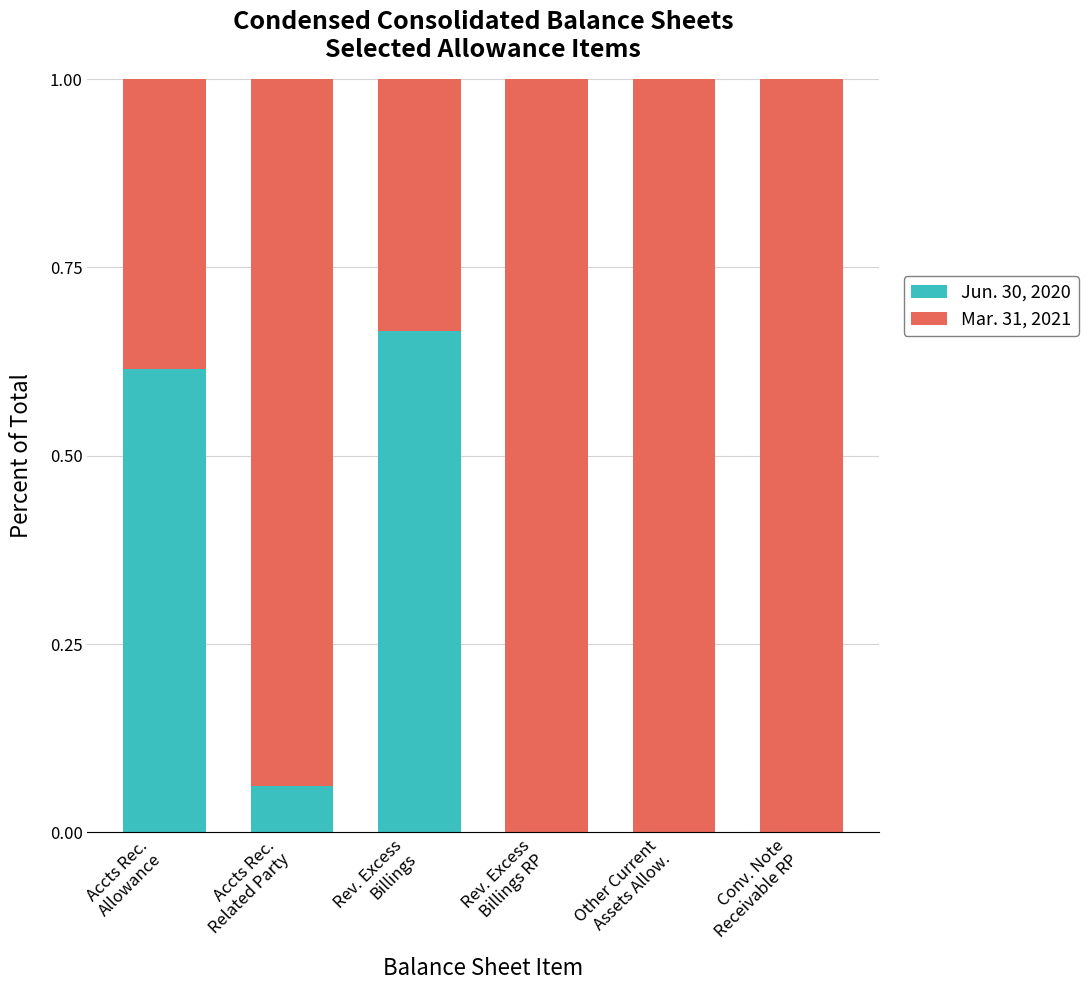

Does the chart contain stacked bars?

Yes